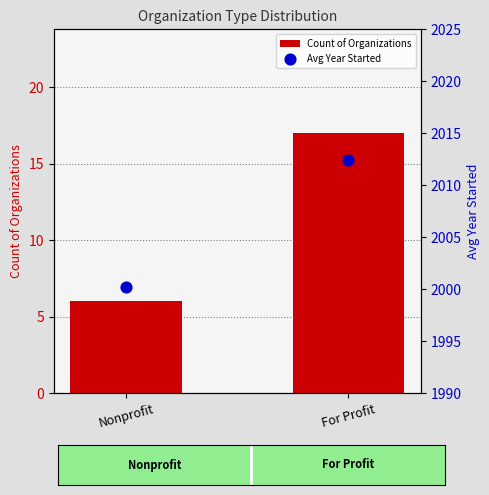

At how many categories does at least one series exceed 416?

2